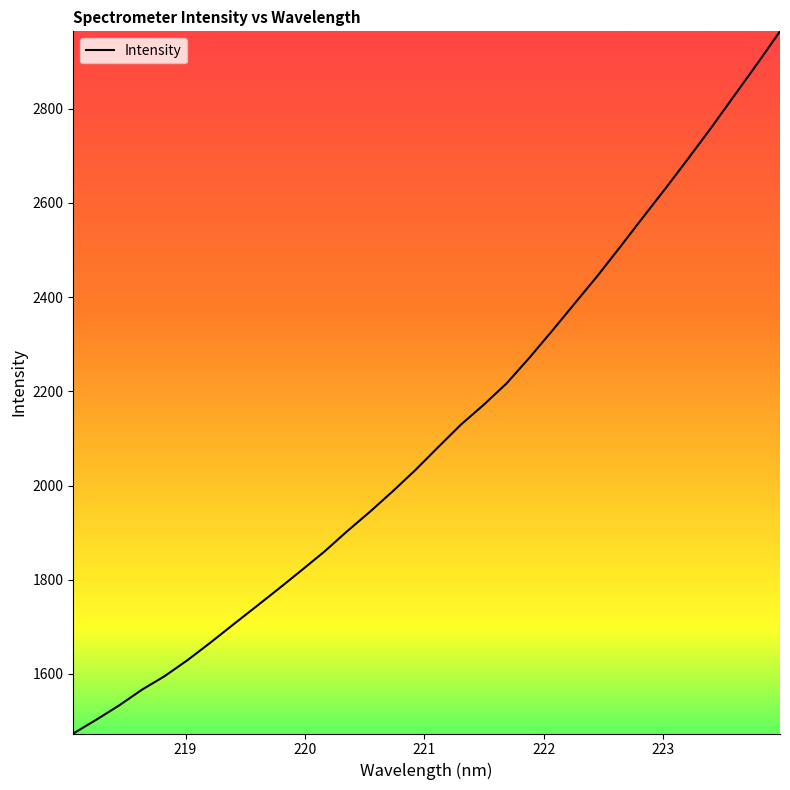

What is the maximum value shown in the chart?

2964.6